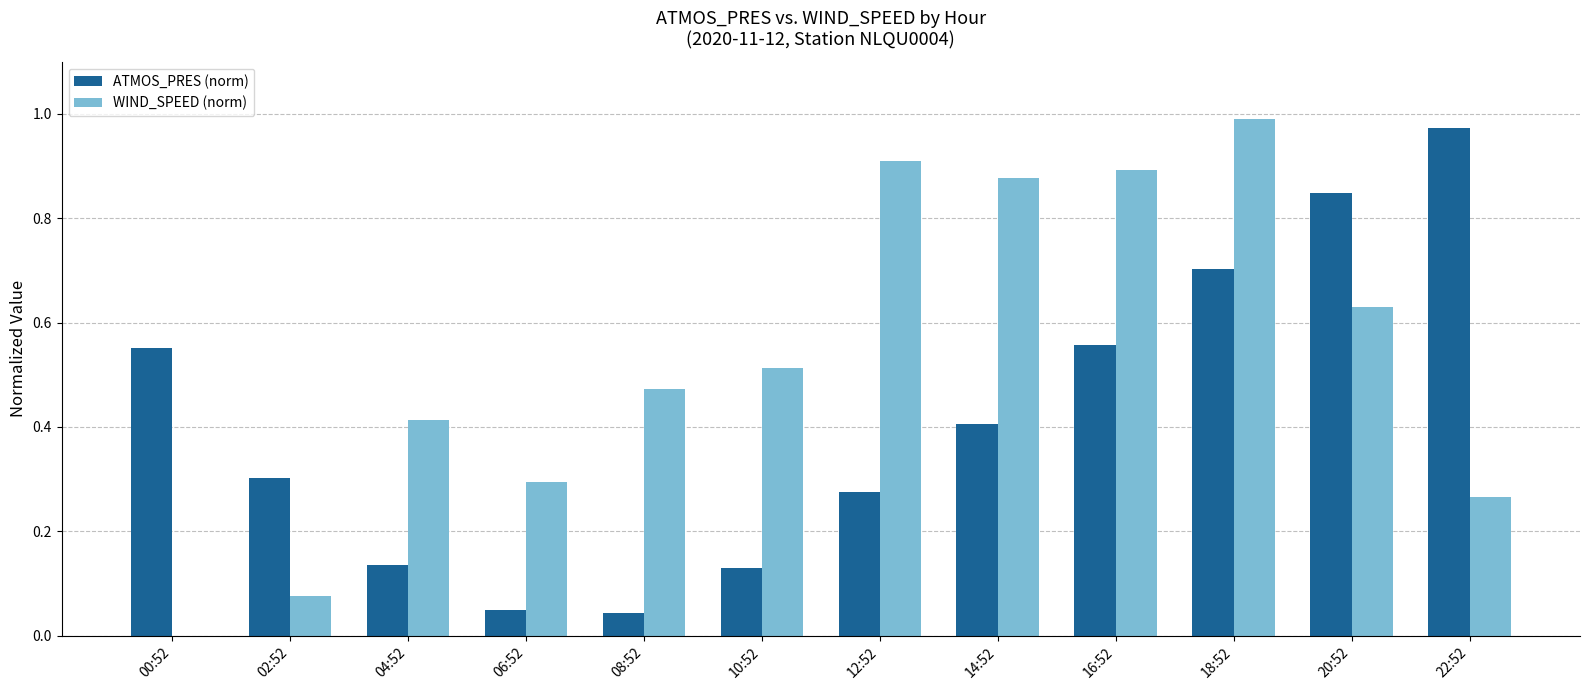

At which category is the sum across all series the highest?

18:52